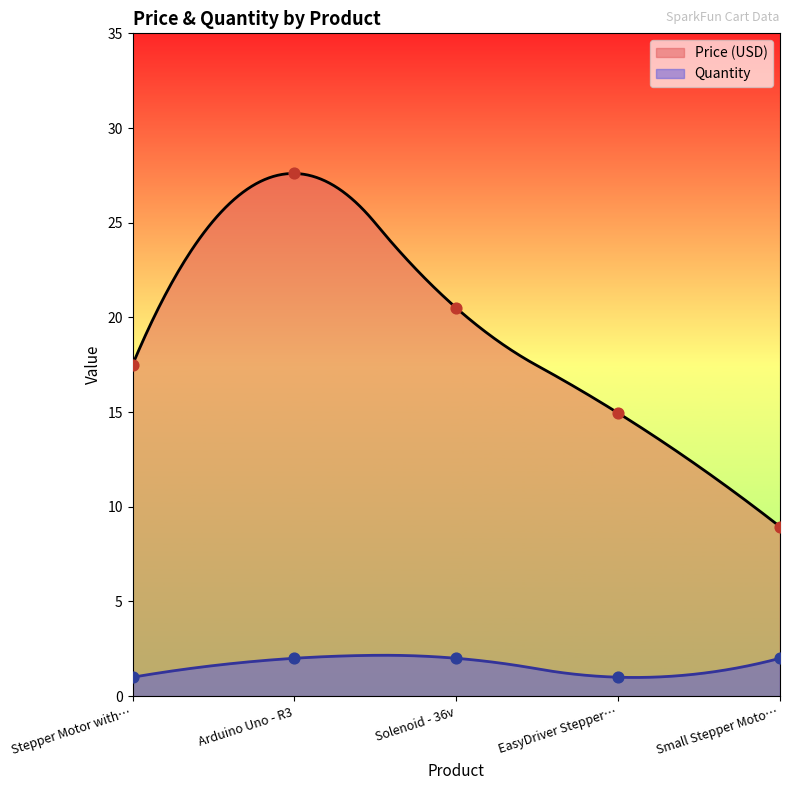

True or false: Quantity and Price (USD) intersect in this chart.

False